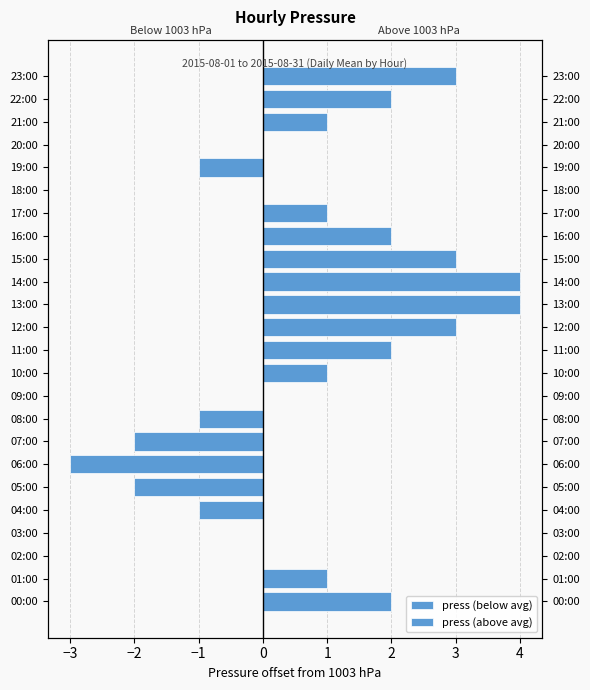

What is the difference between the second highest and second lowest values in the press (below avg) series?

2